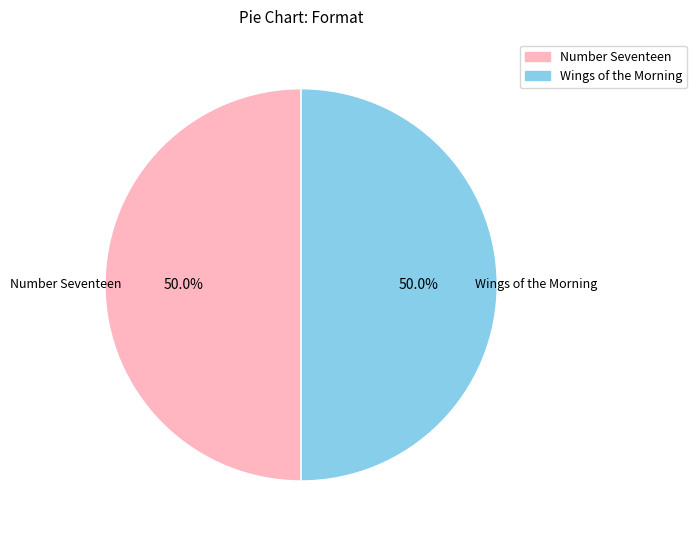

How many slices are in this pie chart?

2